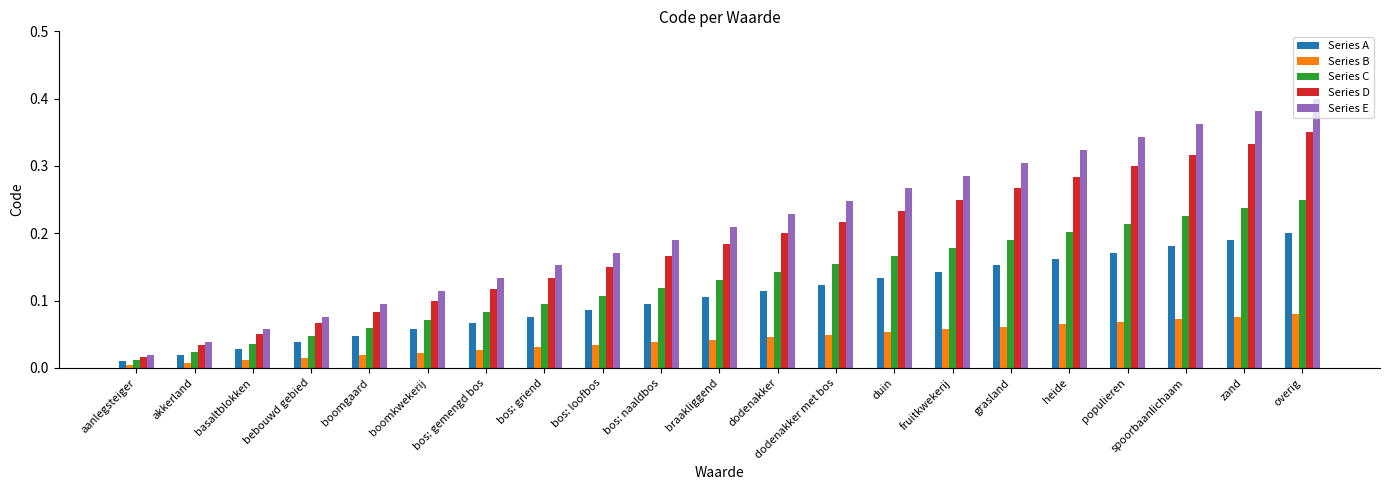

Is the value of Series E at bos: gemengd bos greater than the value of Series C at bebouwd gebied?

Yes